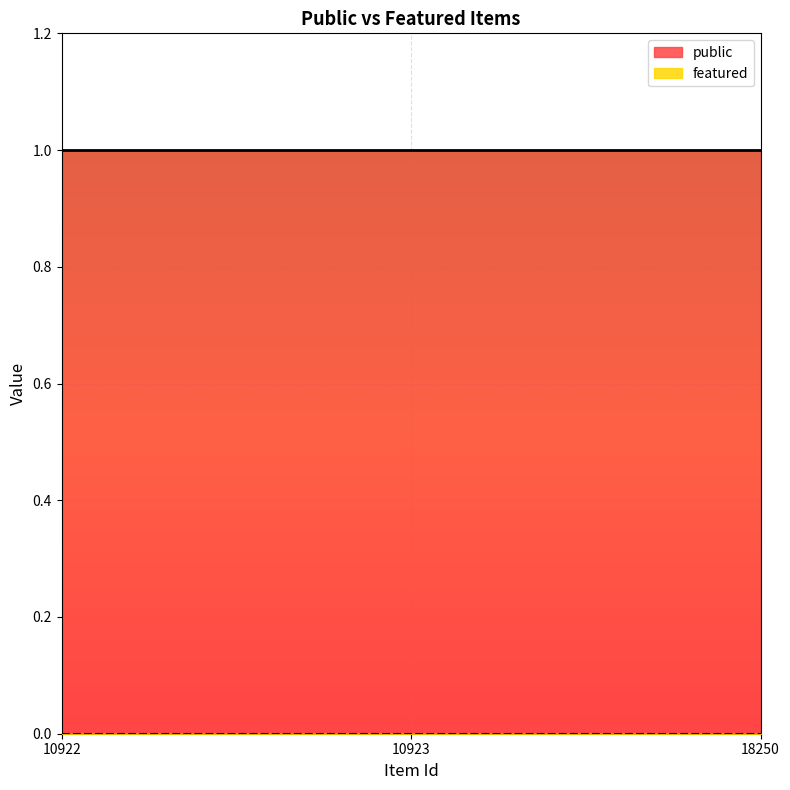

Reading left to right, extract all data points from this chart.

public: 10922=1	10923=1	18250=1
featured: 10922=0	10923=0	18250=0